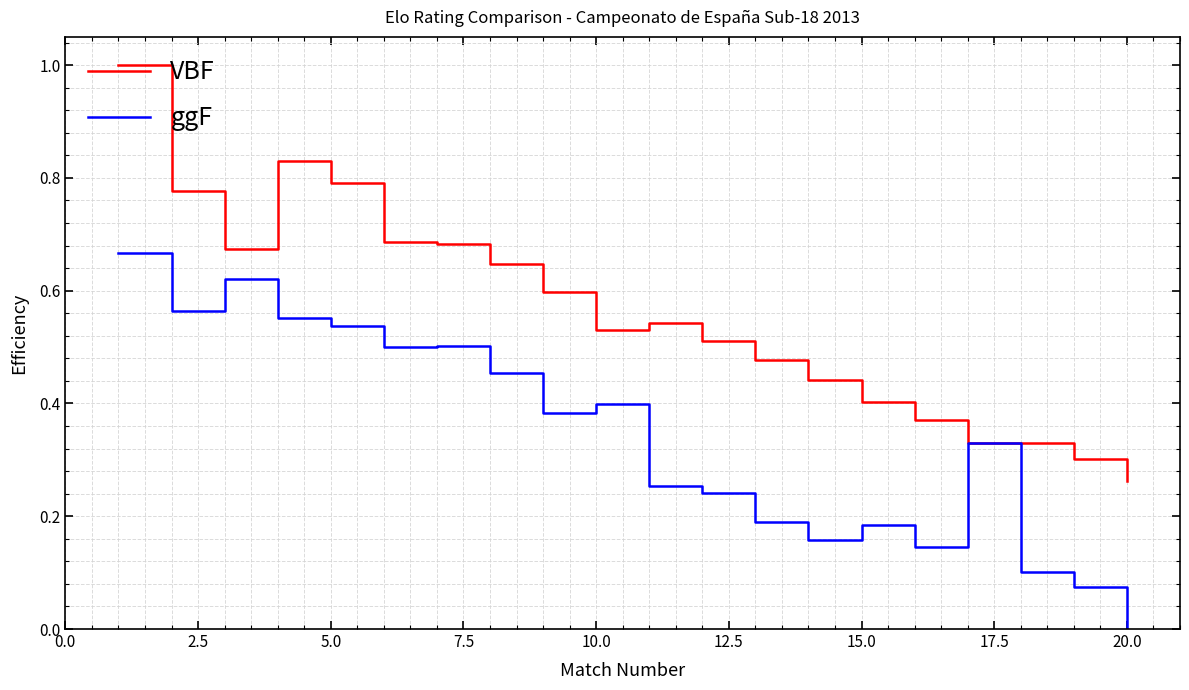

What is the highest value of the VBF series?

1.0